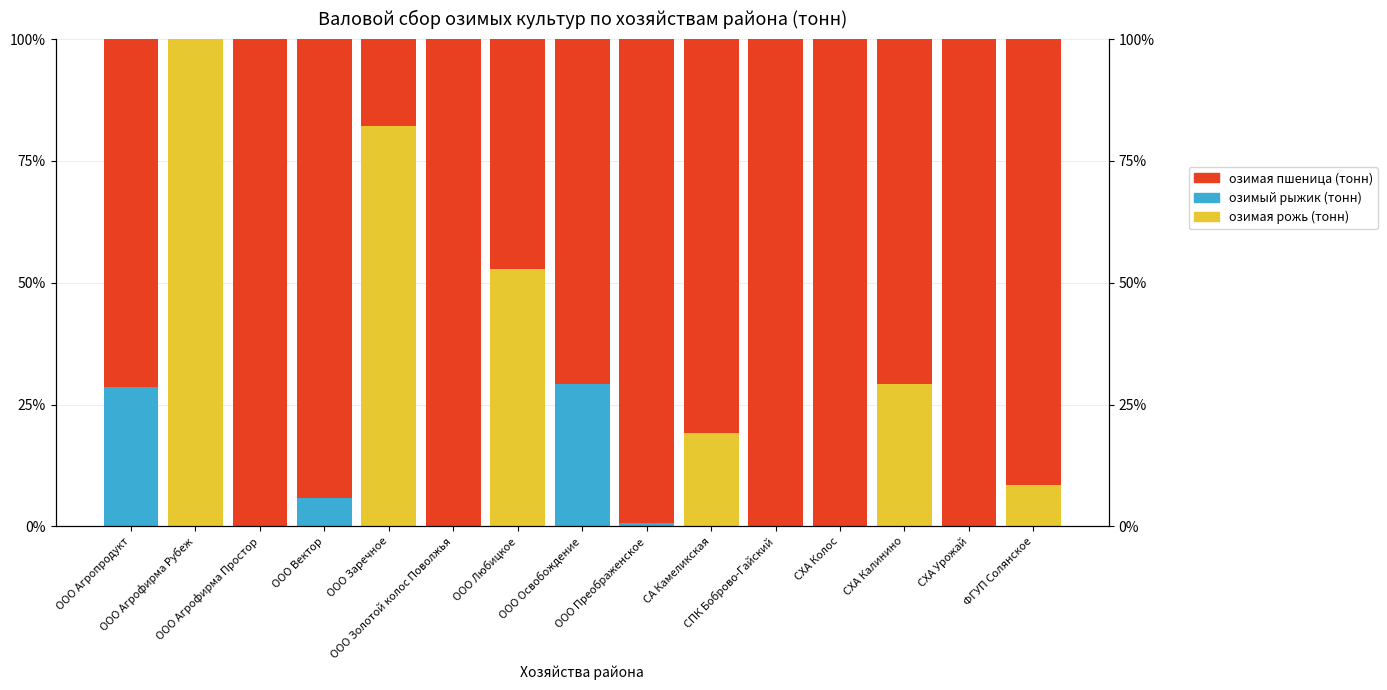

Reading right to left, what are all the values shown in this chart?

озимая рожь (тонн): 8.4	0.0	29.3	0.0	0.0	19.1	0.0	0.0	52.8	0.0	82.2	0.0	0.0	100.0	0.0
озимый рыжик (тонн): 0.0	0.0	0.0	0.0	0.0	0.0	0.7	29.2	0.0	0.0	0.0	5.8	0.0	0.0	28.6
озимая пшеница (тонн): 91.6	100.0	70.7	100.0	100.0	80.9	99.3	70.8	47.2	100.0	17.8	94.2	100.0	0.0	71.4